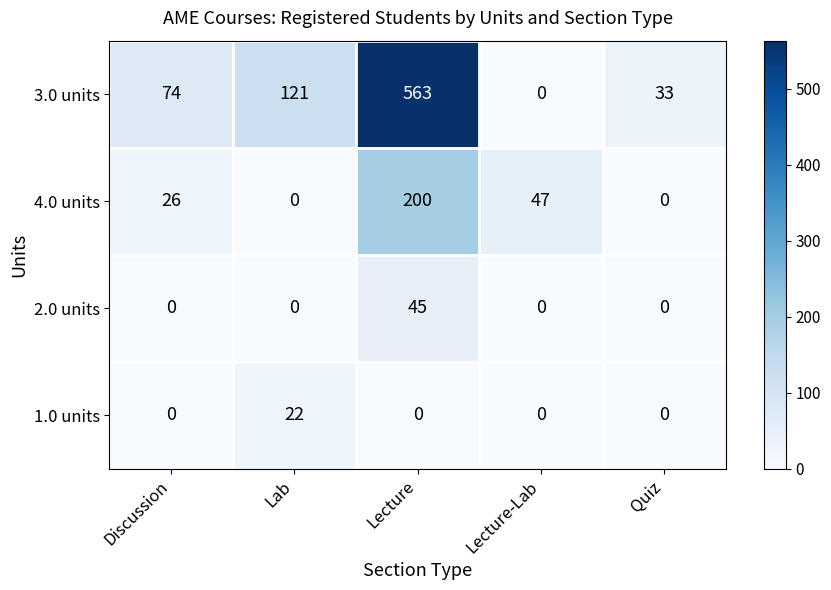

Reading right to left, extract all data points from this chart.

3.0 units: 33	0	563	121	74
4.0 units: 0	47	200	0	26
2.0 units: 0	0	45	0	0
1.0 units: 0	0	0	22	0